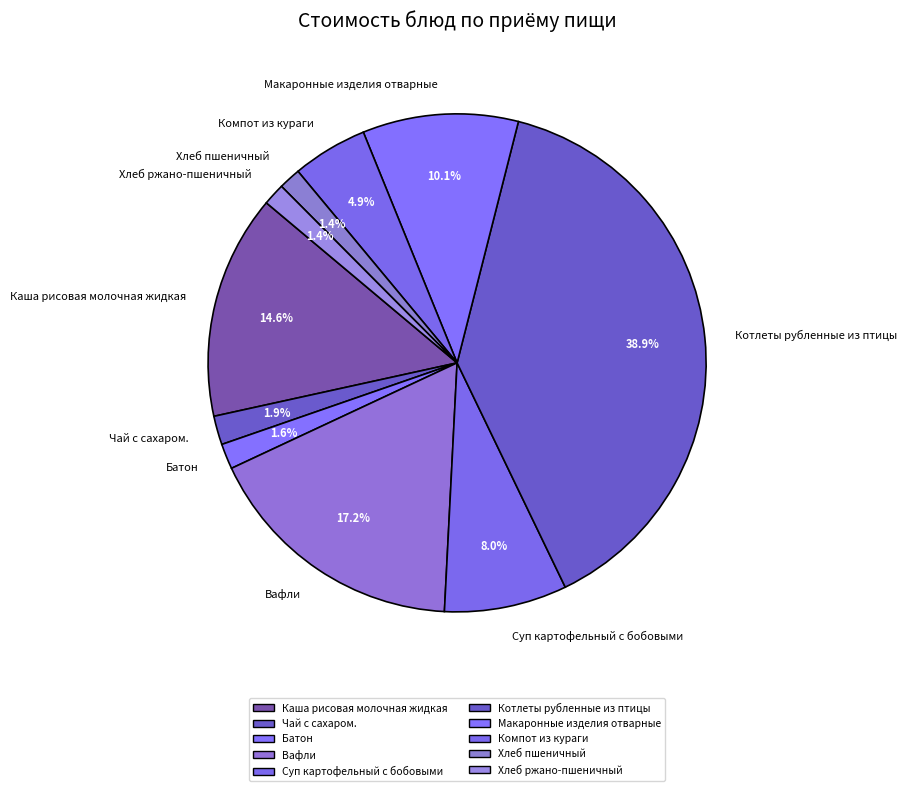

Which category has the biggest portion of the pie?

Котлеты рубленные из птицы